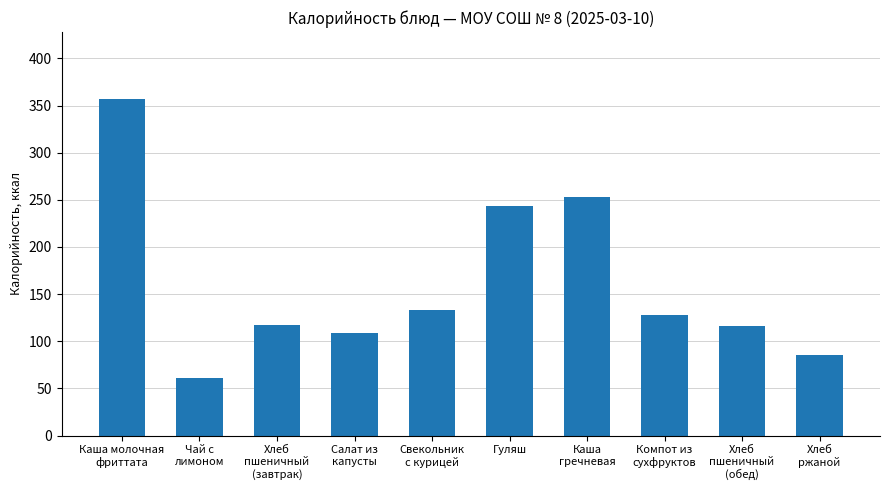

What is the value of the 1st bar from the left?

356.6